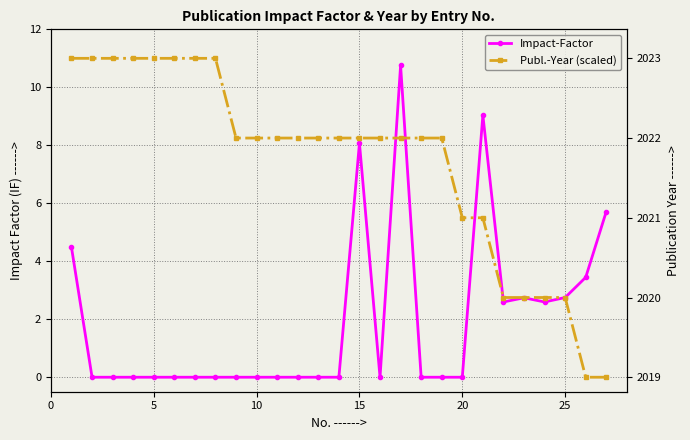

How many values in Publ.-Year (scaled) are above zero?

25